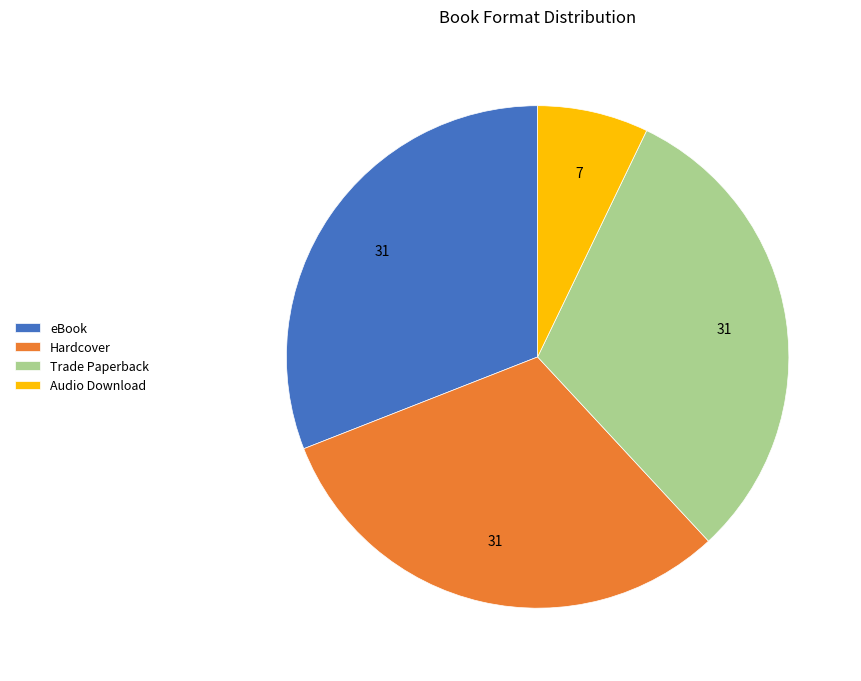

How many segments does this pie chart have?

4